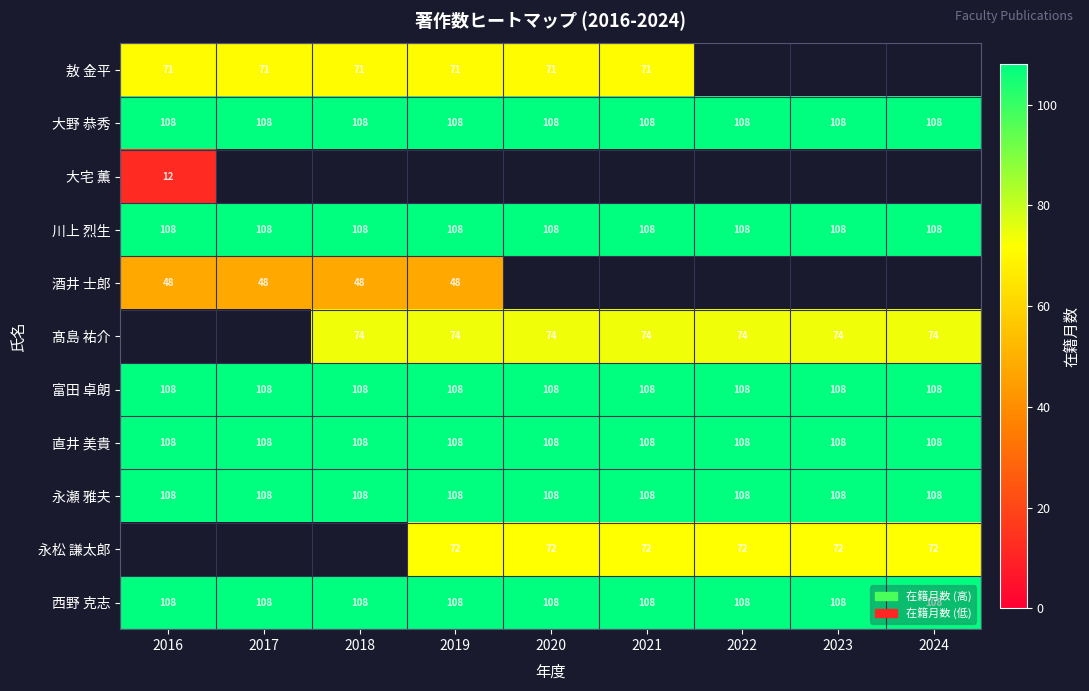

At which category does the chart reach its peak across all series?

2016